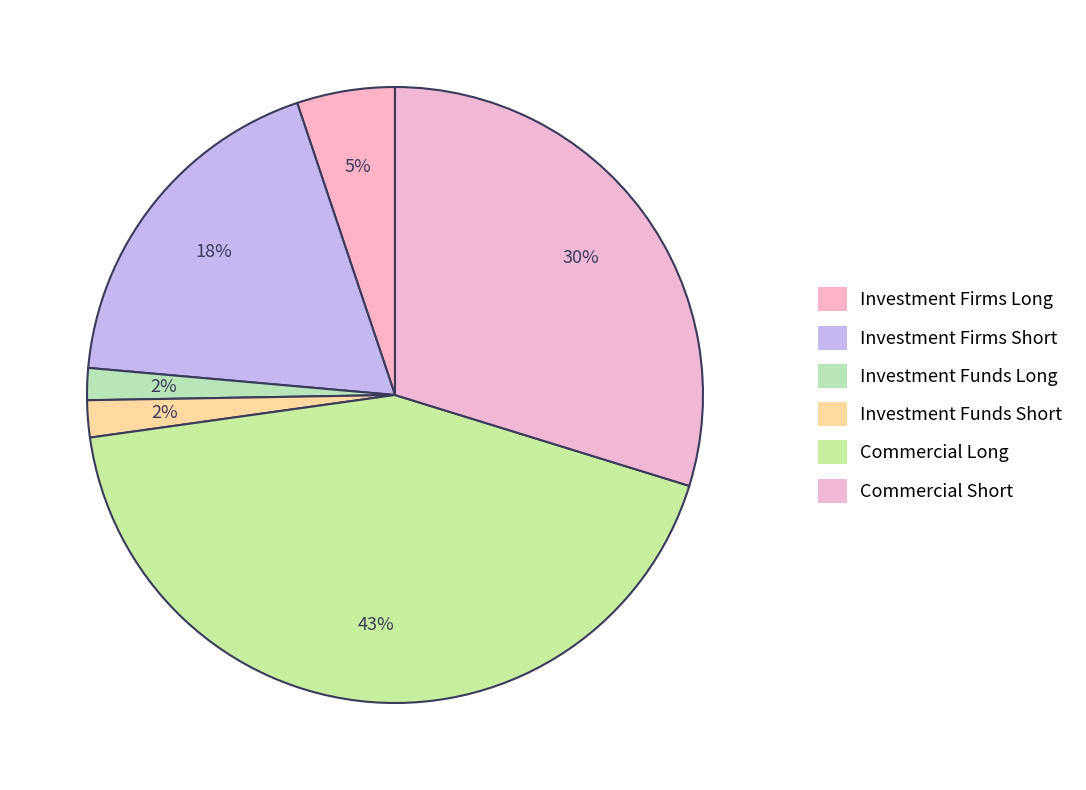

Which slice is the smallest?

Investment Funds Long